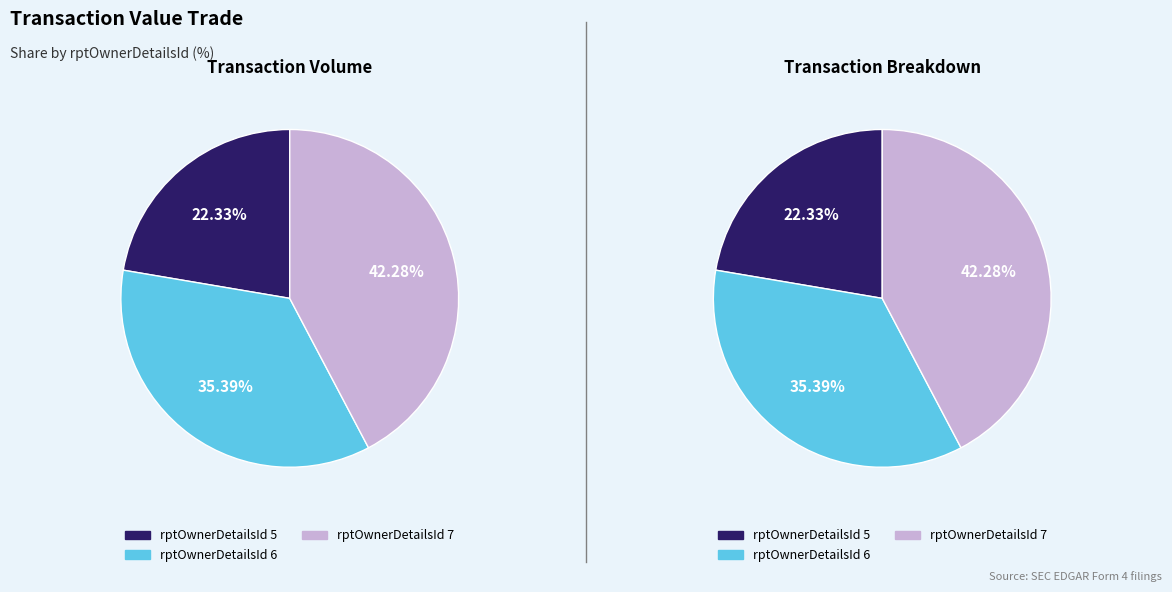

Does 3 account for over 50% of the chart?

No